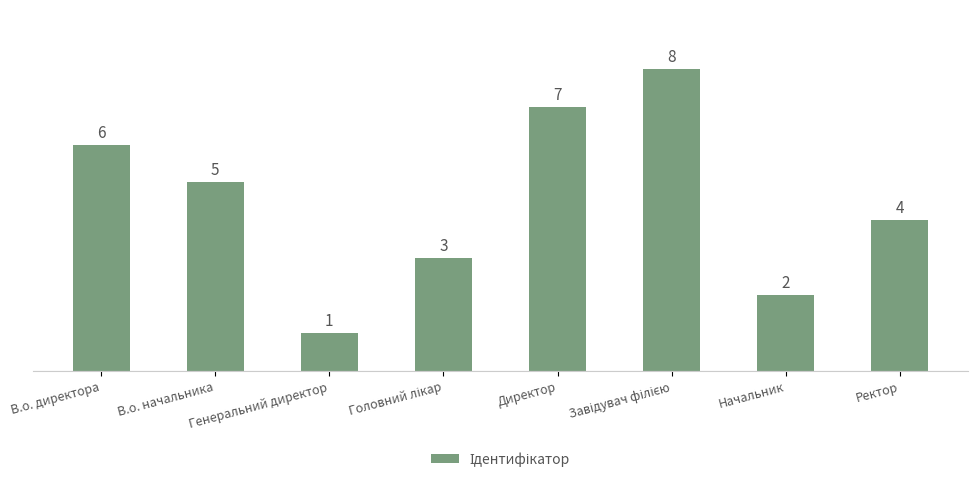

What is the difference between the second highest and second lowest values?

5